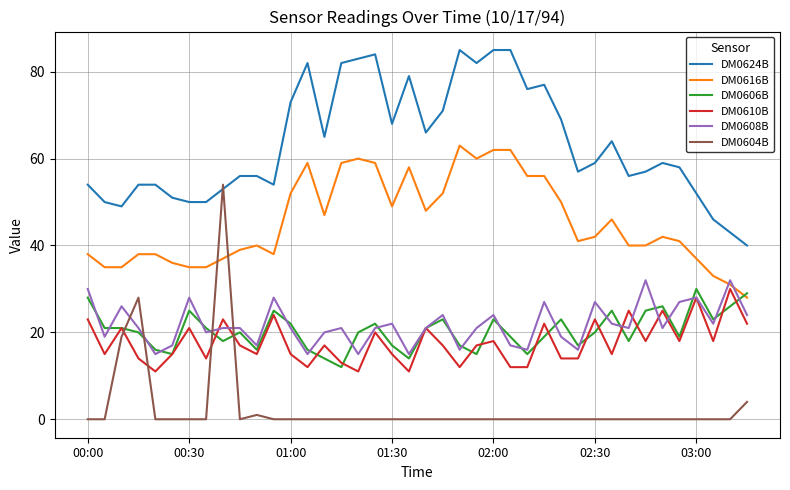

Which series has the largest total across all categories?

DM0624B